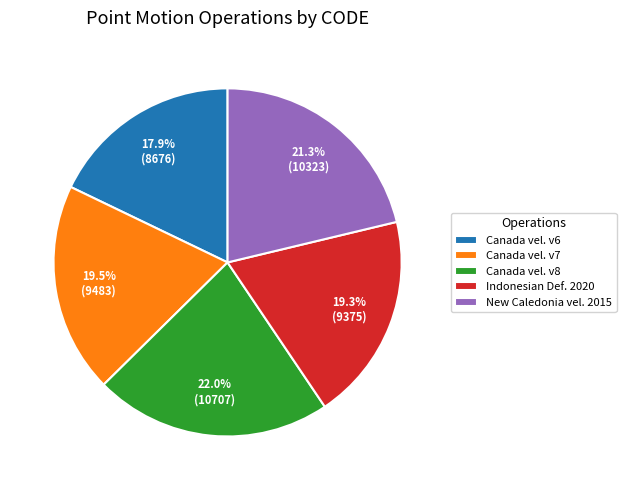

Approximately how many times larger is the value at Canada vel. v6 compared to Indonesian Def. 2020?

0.9